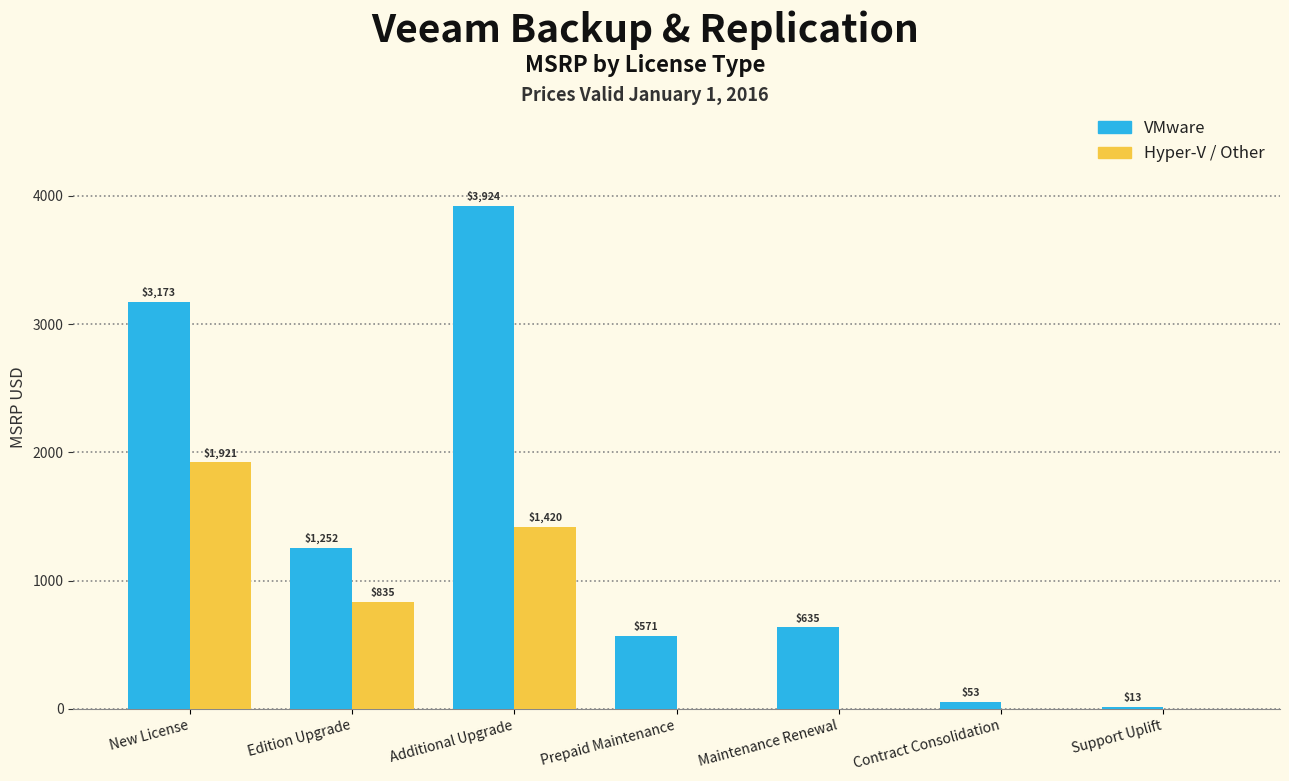

Which series changed the most between Maintenance Renewal and Support Uplift?

VMware